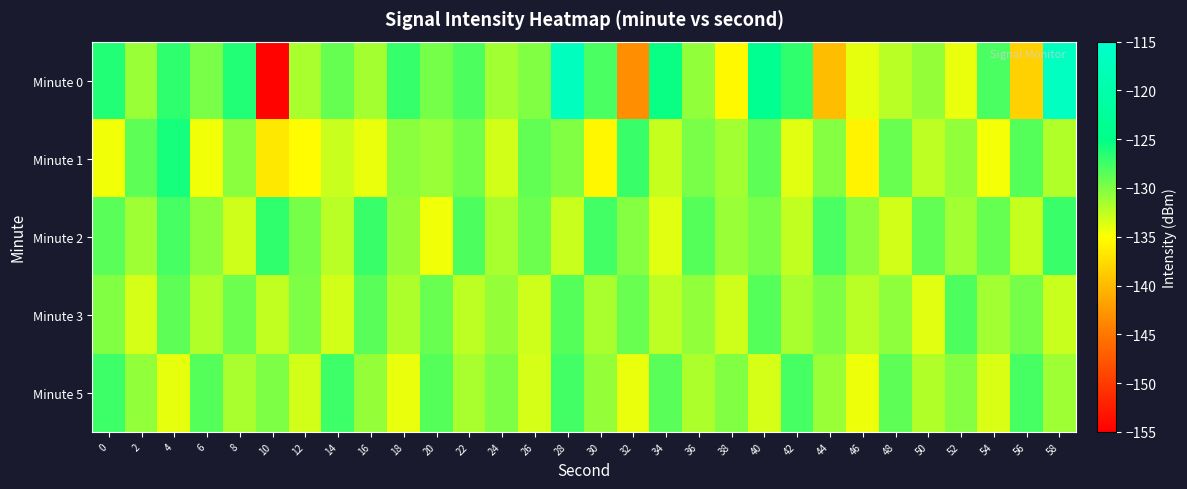

At which category is the sum across all series the highest?

28